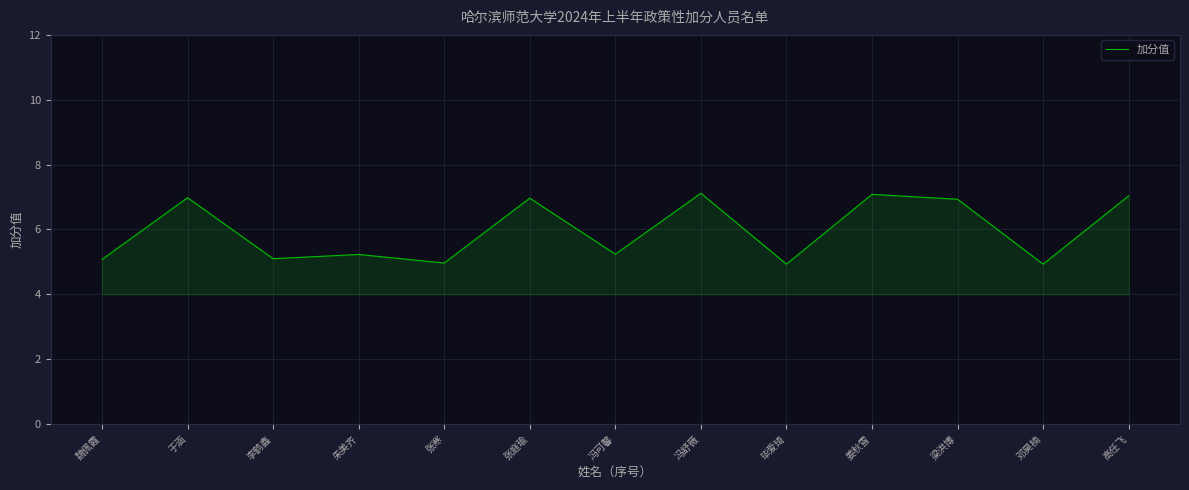

How many lines are shown in the chart?

1